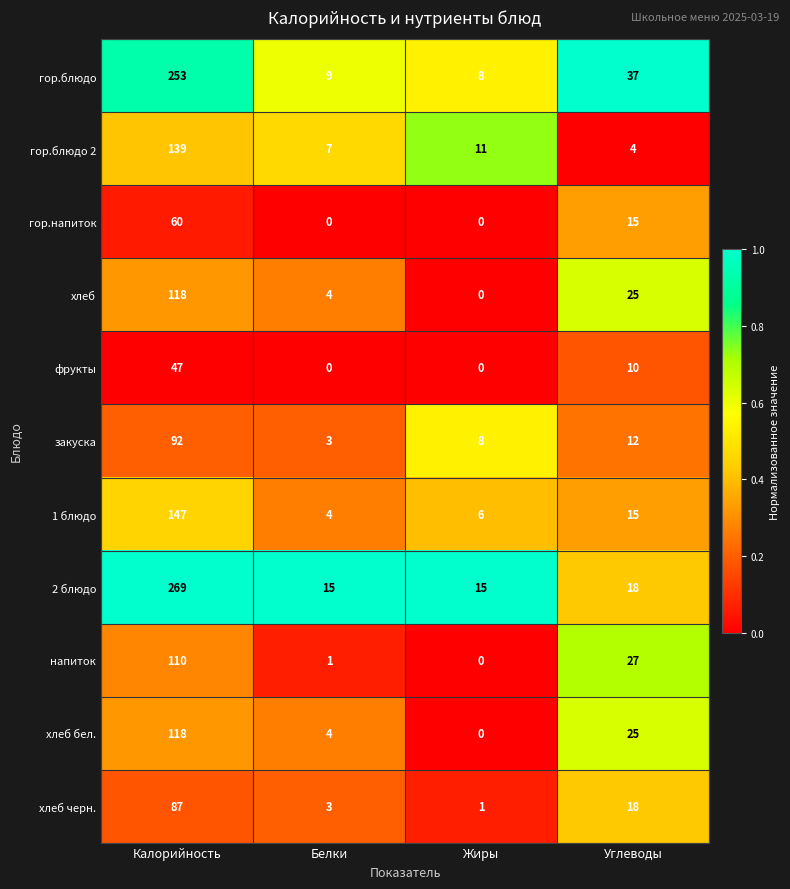

Which category has the highest value in the закуска series?

Калорийность